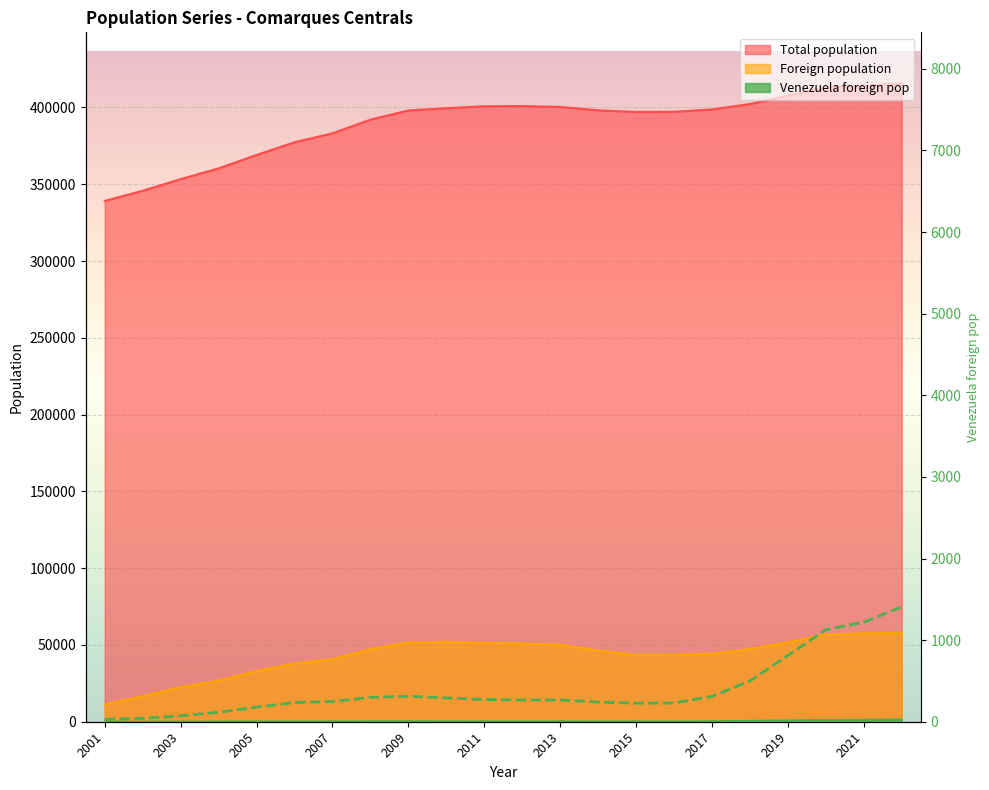

What is the ratio of the value at 18 to the value at 15?

3.5